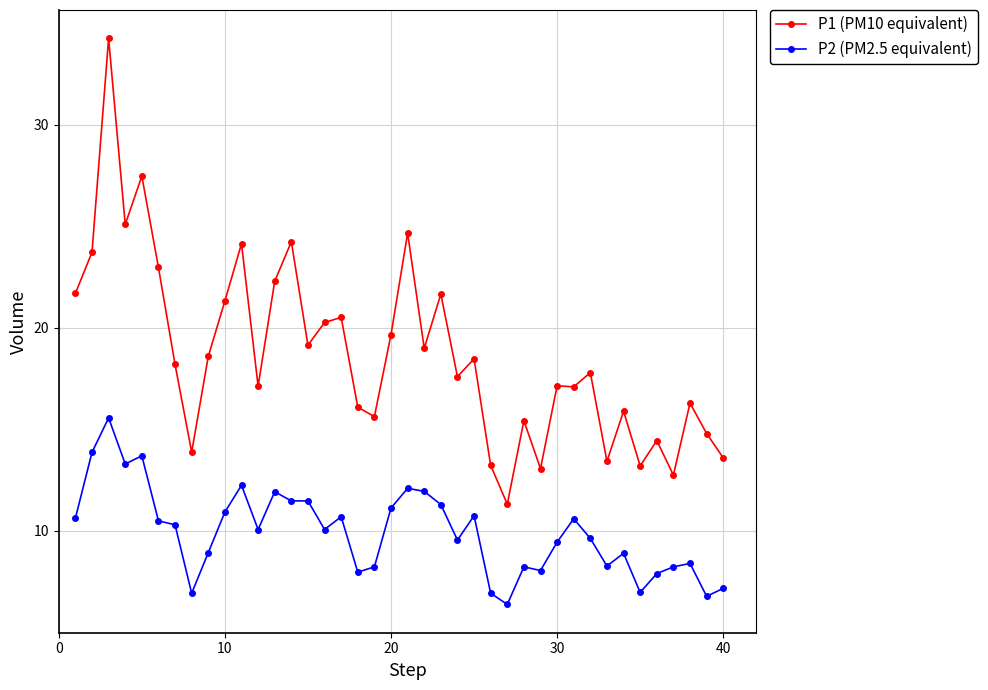

True or false: P2 (PM2.5 equivalent) and P1 (PM10 equivalent) intersect in this chart.

False